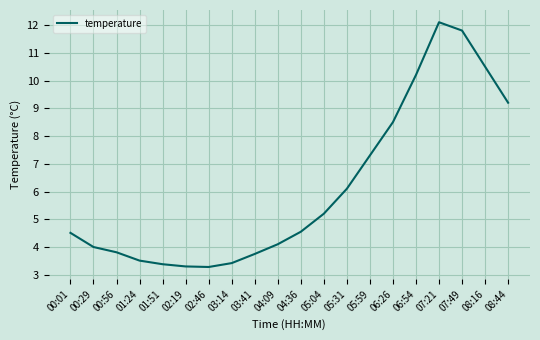

What position from the left is 04:36?

11